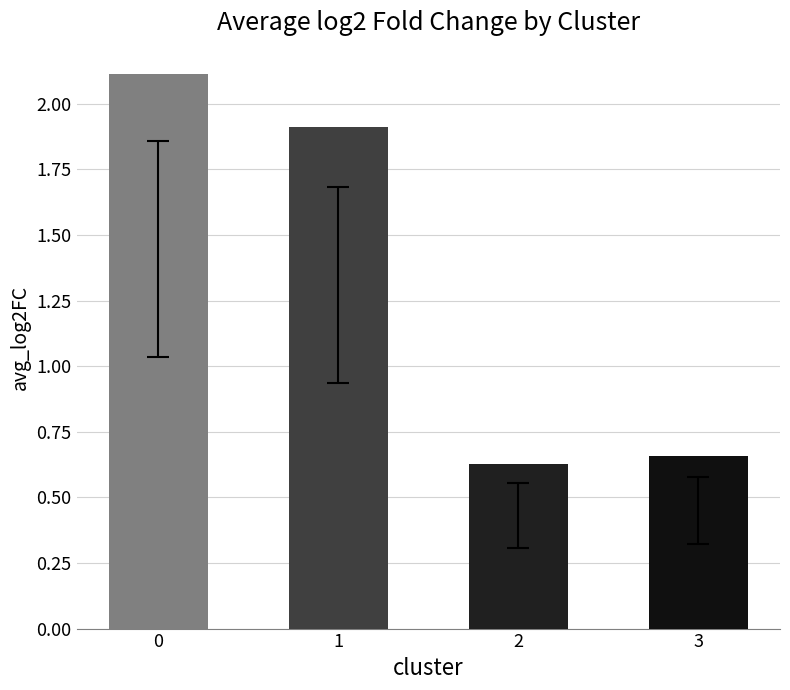

What is the value of the 1st bar from the left?

2.1